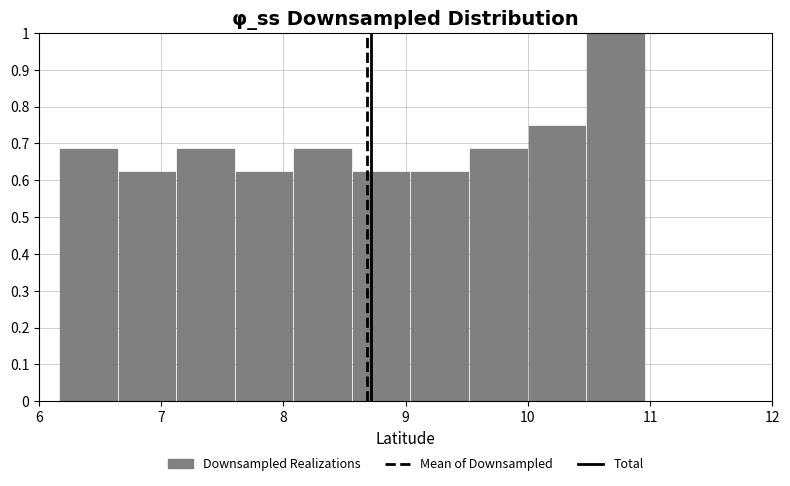

Which range on the x-axis has the tallest bar?

10.5 to 11.0